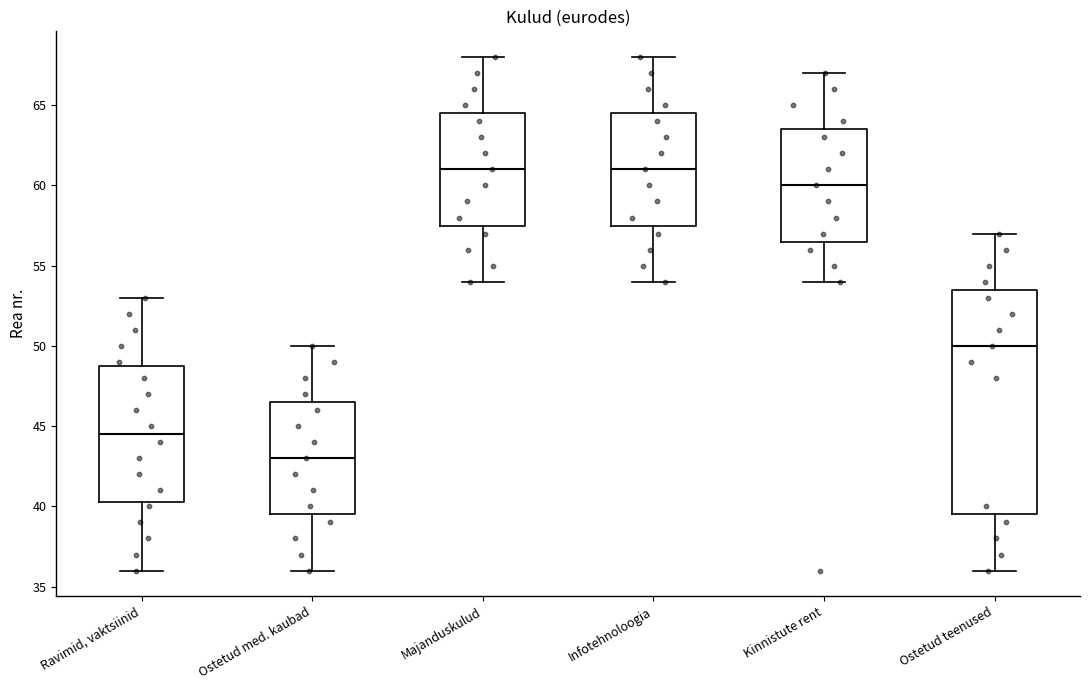

Reading left to right, transcribe this box plot: for each box, give where its median line is, the range the box spans, and where its two whiskers end, as read against the y-axis. The values are not printed on the chart, so give them approximately, as read against the axis.

Ravimid, vaktsiinid: median 44.5, box 40.5 to 49.0, whiskers 36.0 to 53.0
Ostetud med. kaubad: median 43.0, box 39.5 to 46.5, whiskers 36.0 to 50.0
Majanduskulud: median 61.0, box 57.5 to 64.5, whiskers 54.0 to 68.0
Infotehnoloogia: median 61.0, box 57.5 to 64.5, whiskers 54.0 to 68.0
Kinnistute rent: median 60.0, box 56.5 to 63.5, whiskers 54.0 to 67.0
Ostetud teenused: median 50.0, box 39.5 to 53.5, whiskers 36.0 to 57.0